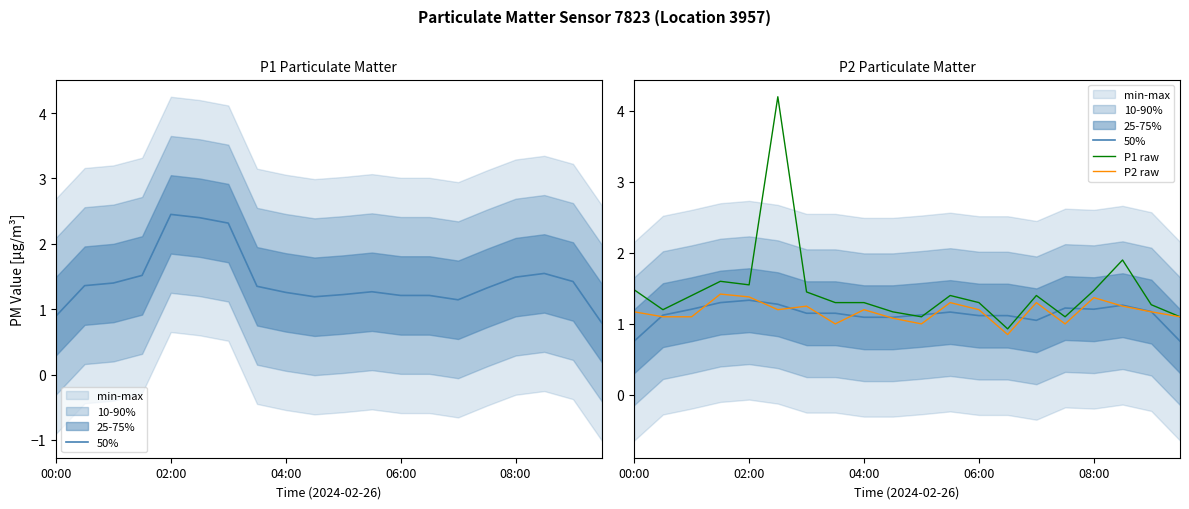

What is the value of the P2 raw point at the 6th from the left?

1.2